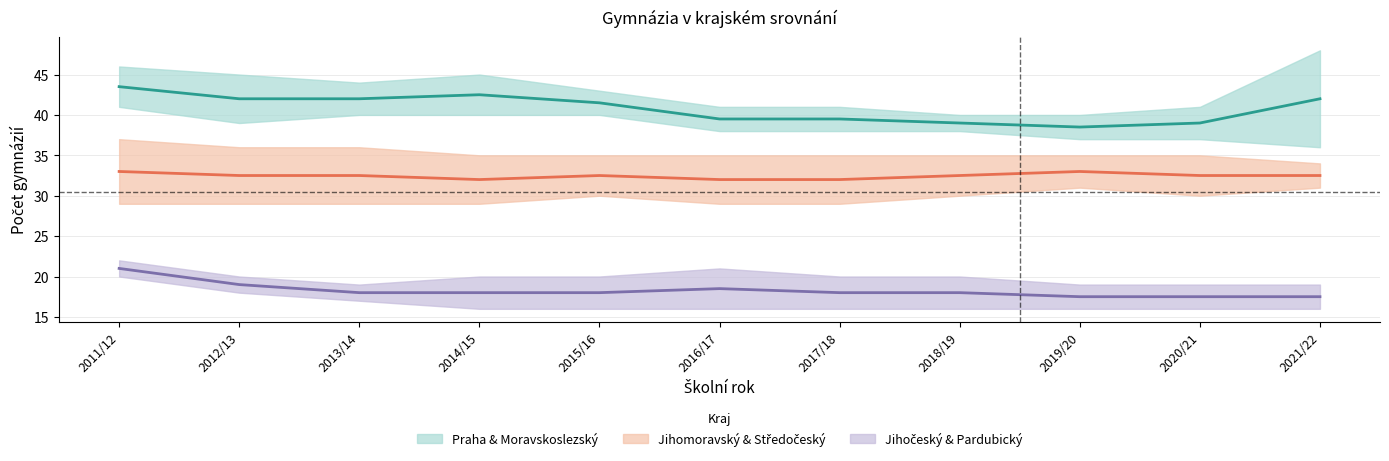

At which label does Praha & Moravskoslezský reach its peak?

2011/12